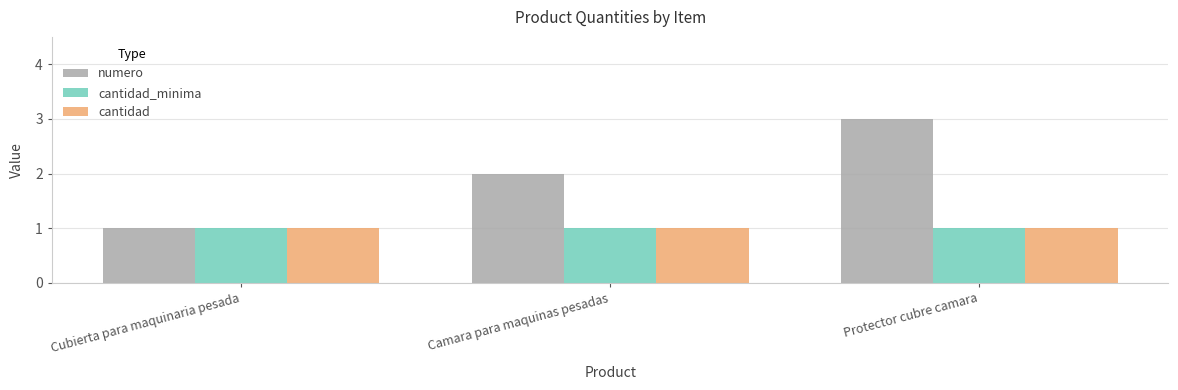

Which series has the largest range (max minus min)?

numero